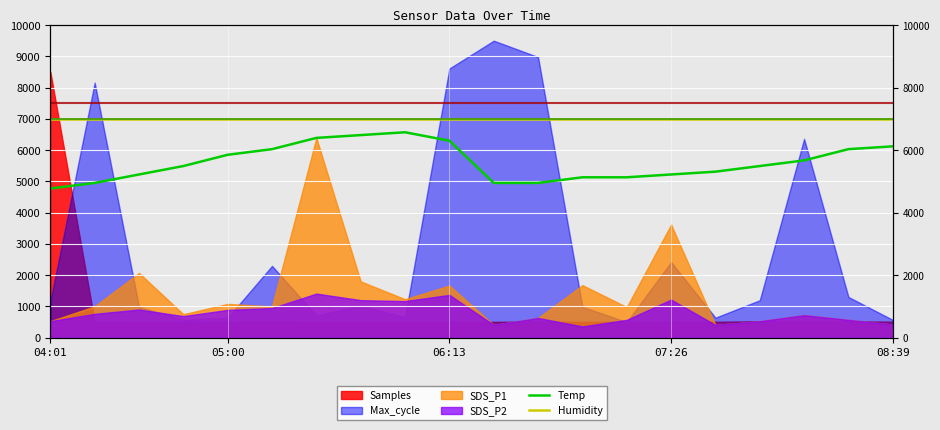

What is the sum of the Temp values at 8 and 10?

11520